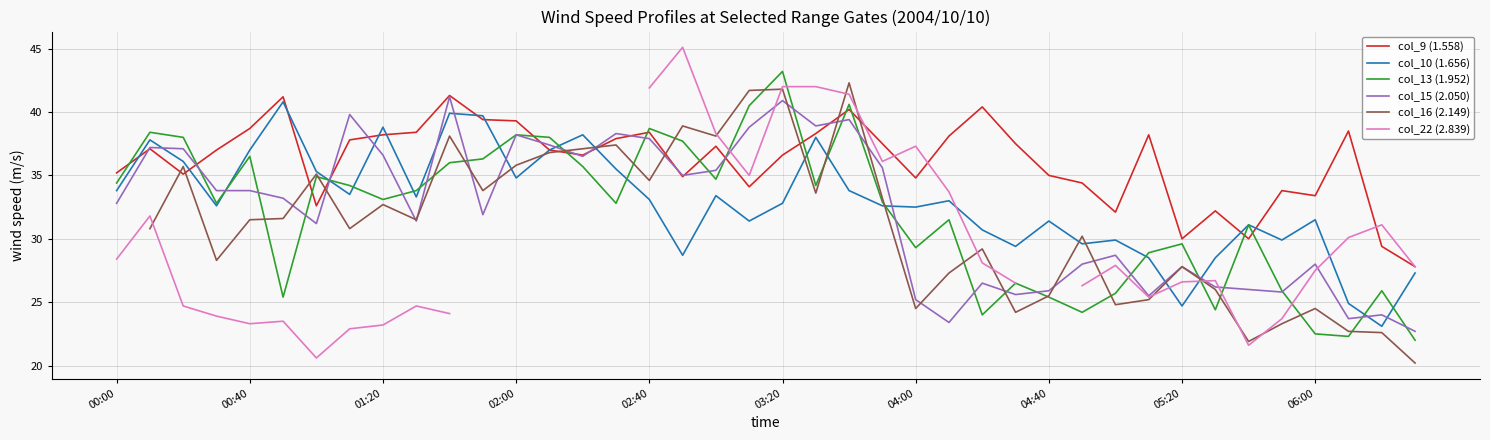

How many values in the col_22 (2.839) series are below 26?

12